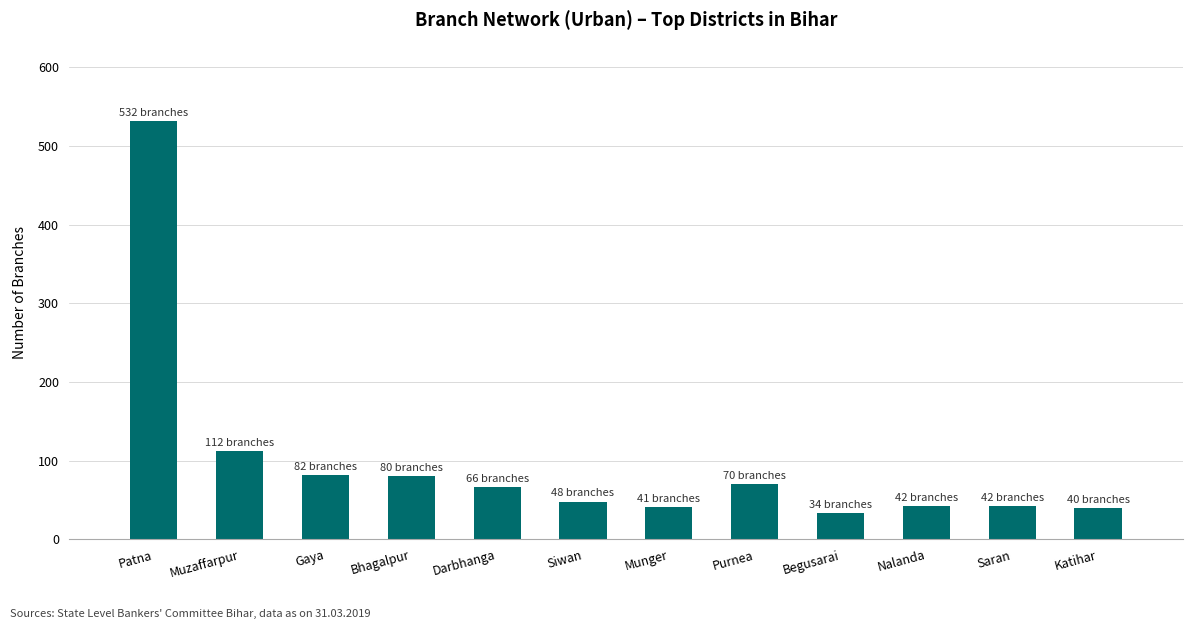

What position from the right is Bhagalpur?

9